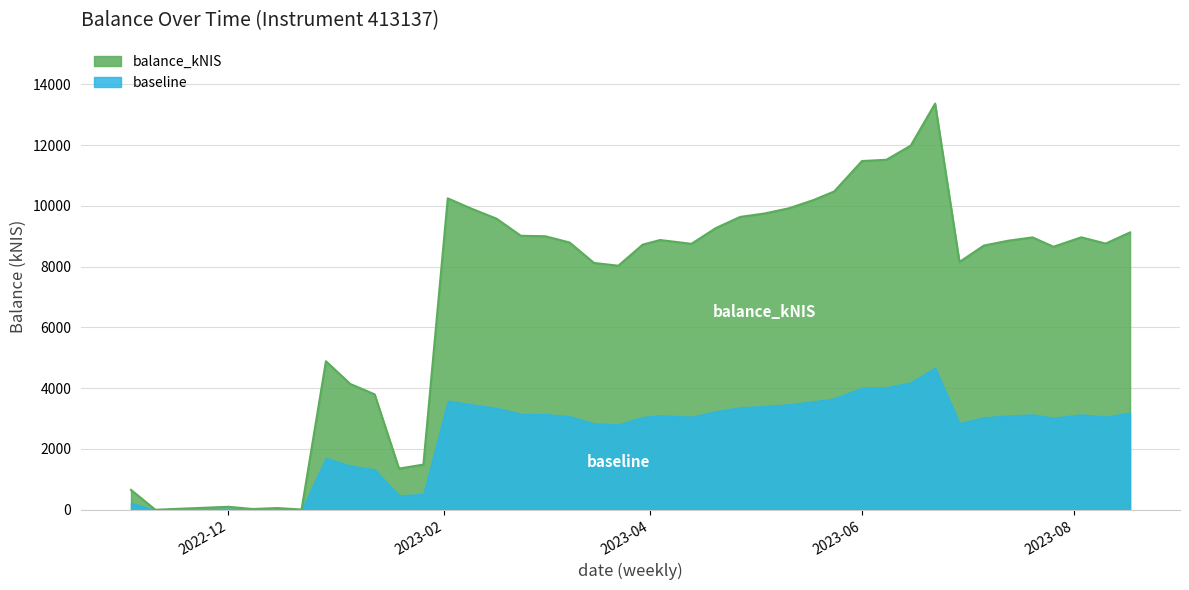

Reading left to right, extract all data points from this chart.

653.9	0.0	97.5	24.7	55.9	7.7	4889.1	4140.3	3798.9	1355.2	1487.4	10251.0	9901.8	9583.7	9018.2	9004.2	8798.1	8125.4	8033.4	8727.7	8879.6	8754.7	9272.4	9640.0	9752.8	9923.7	10192.4	10476.9	11479.7	11520.5	11987.3	13370.5	8157.0	8697.2	8856.5	8965.8	8657.9	8968.7	8762.5	9129.3